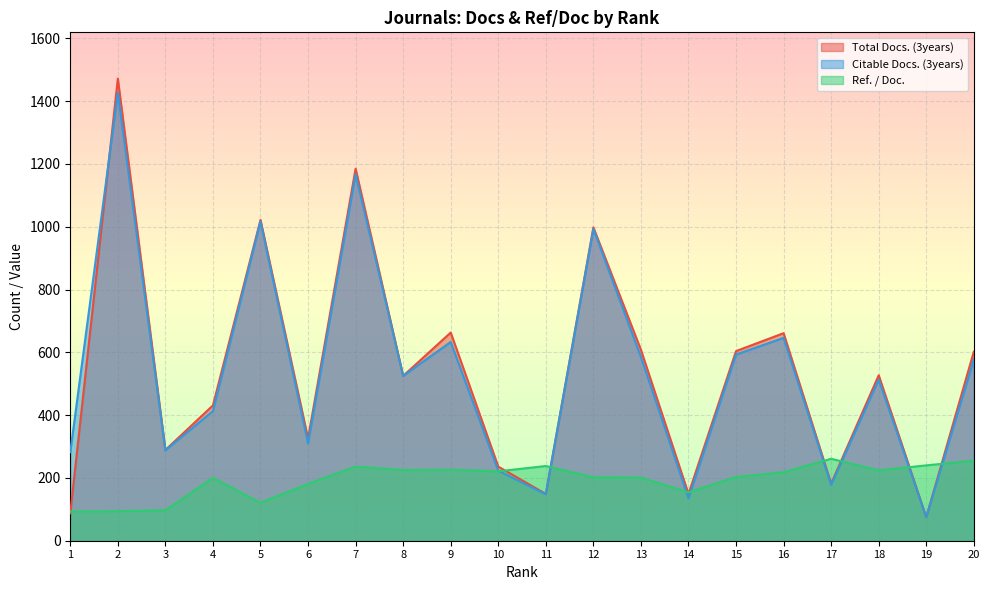

The Total Docs. (3years) series shows 1157 at 16. True or false?

False